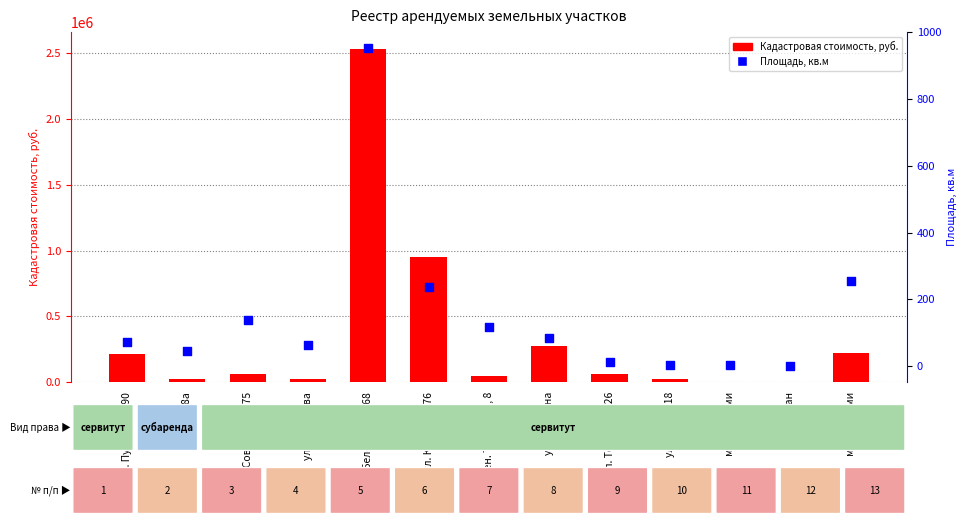

What is the total value across all series at ул. Торосова, 26?

61727.7